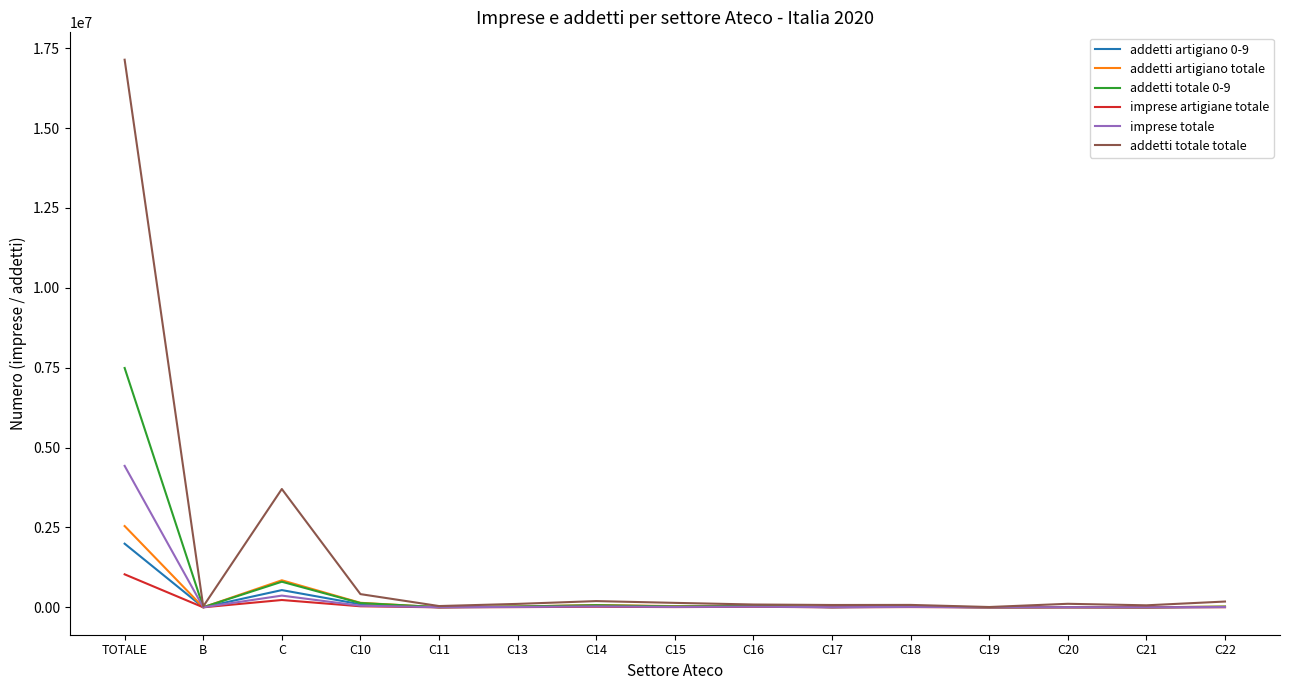

Which series has the largest range (max minus min)?

addetti totale totale